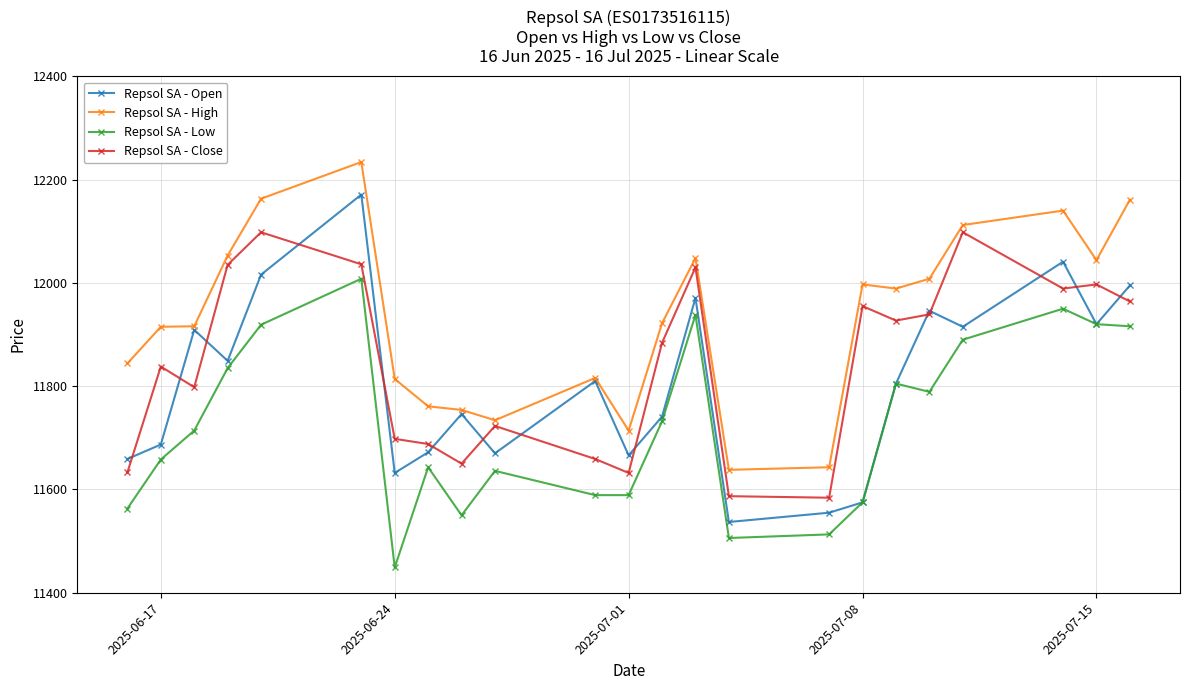

In Repsol SA - Close, how many points are lower than both neighbors (excluding endpoints)?

6